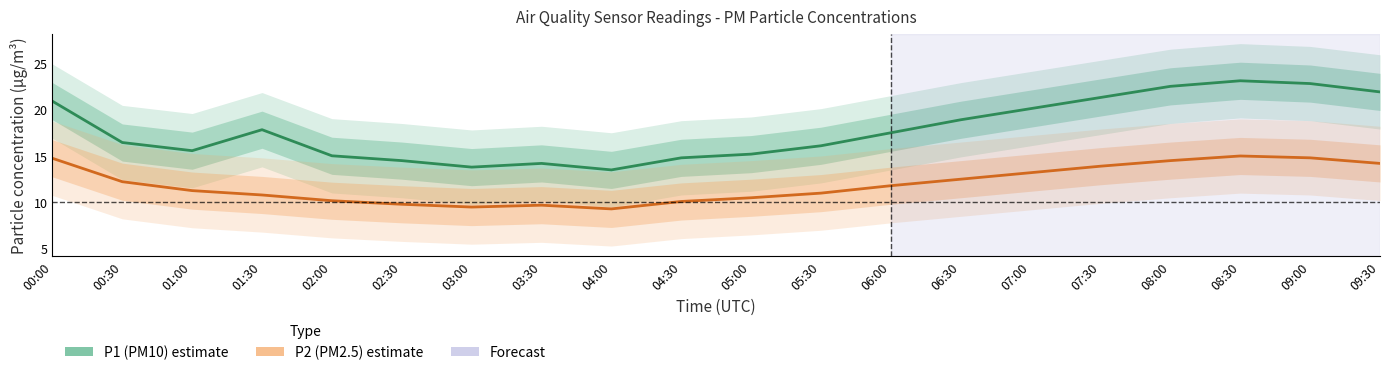

What is the minimum value shown in the chart?

9.3